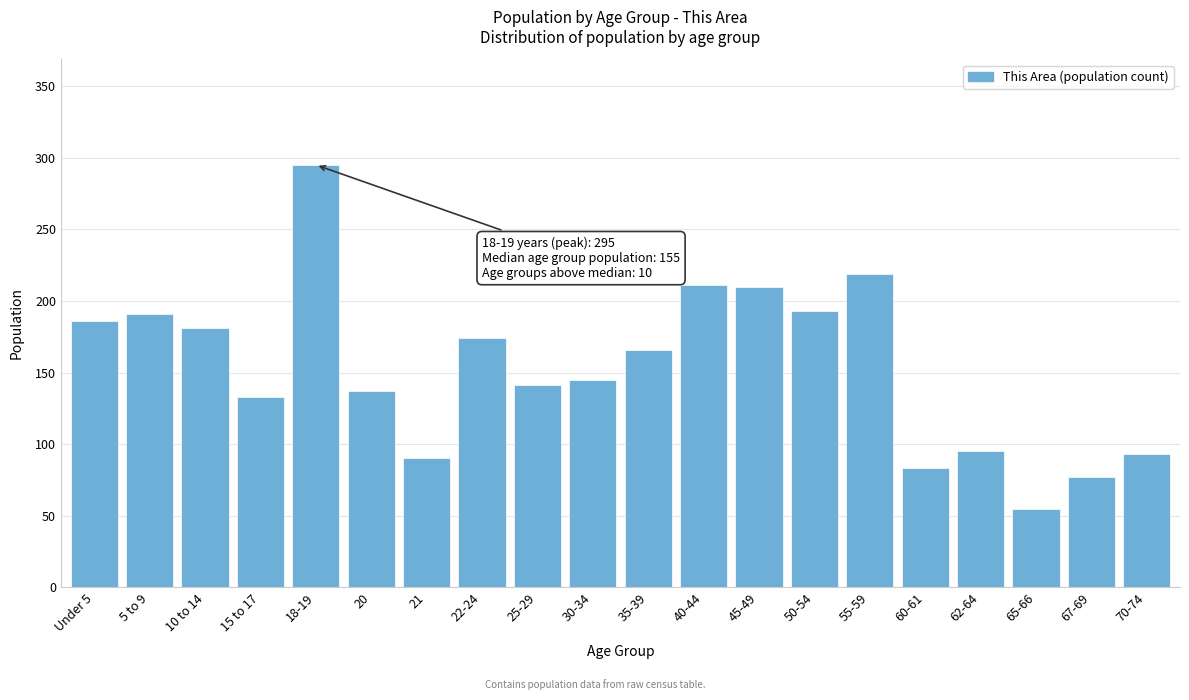

At which category does the chart reach its minimum across all series?

65-66